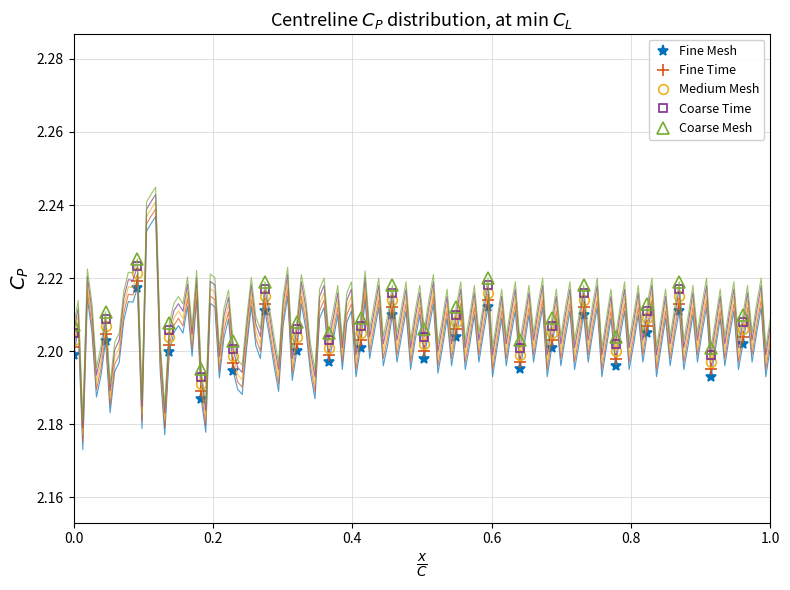

What is the average value of the Fine Time series?

2.2